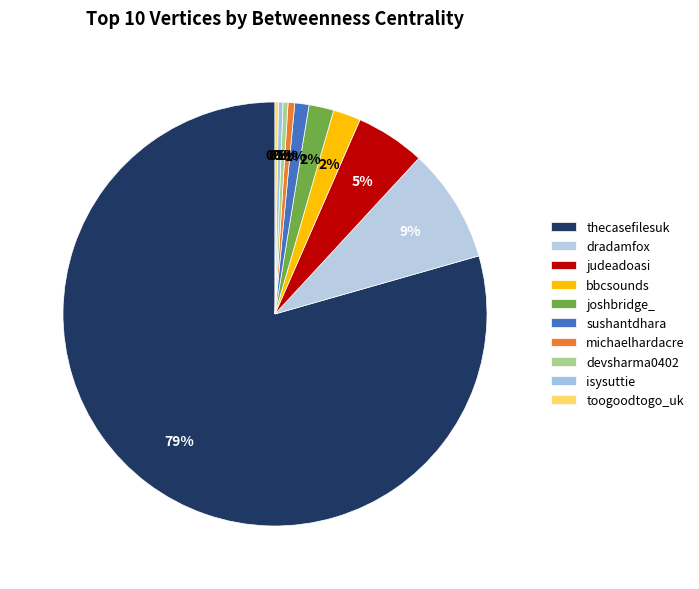

Do dradamfox and michaelhardacre together represent more than half of the pie?

No